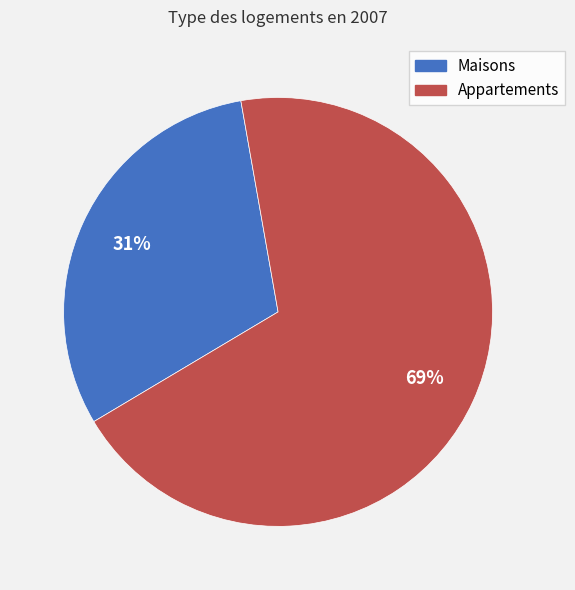

To the nearest percent, what is the difference between the largest and smallest slice percentages?

38%